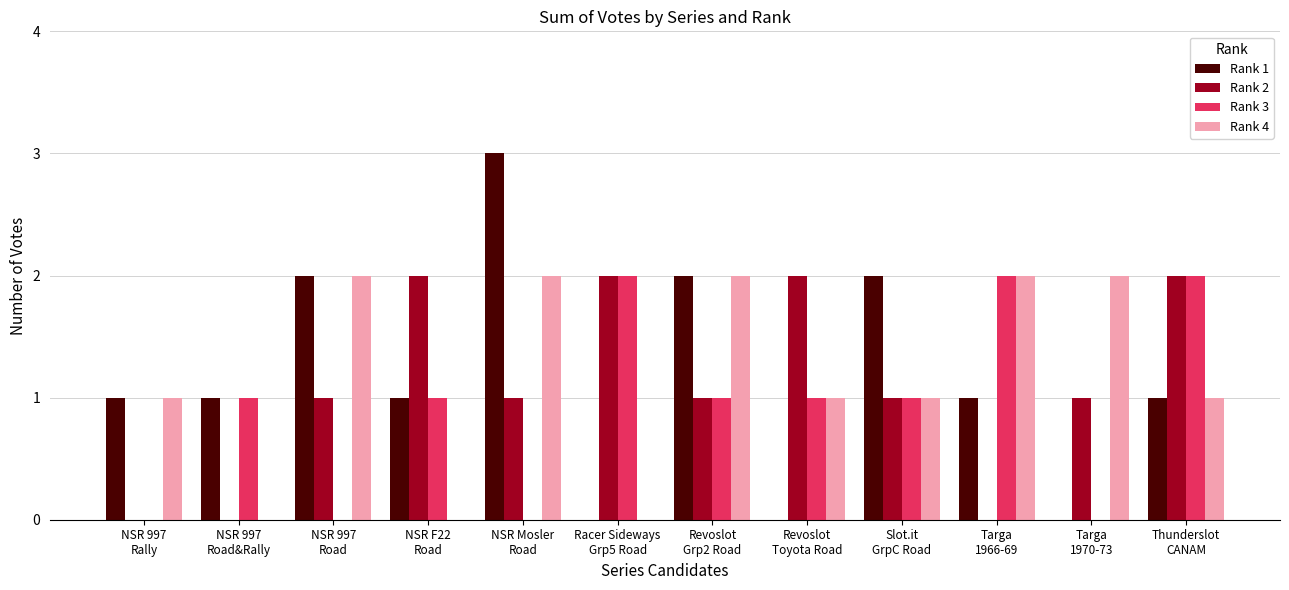

Is the value of Rank 3 at Revoslot
Grp2 Road greater than the value of Rank 1 at Revoslot
Grp2 Road?

No